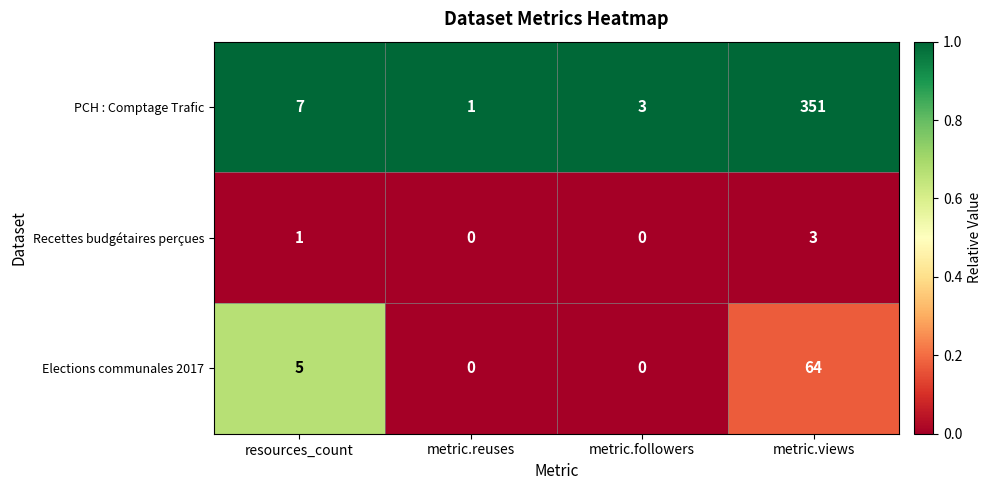

List the series in order of their peak value, highest first.

PCH : Comptage Trafic, Elections communales 2017, Recettes budgétaires perçues